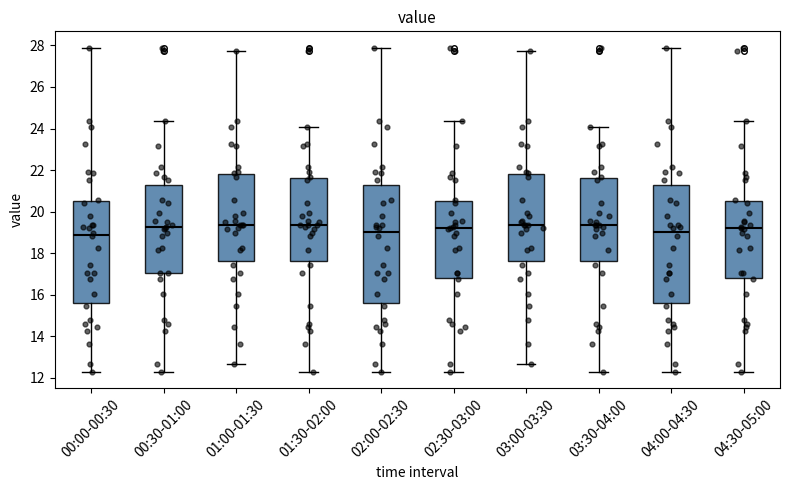

Reading left to right, read every box against the y-axis: the position of its median line, the range the box covers, and the ends of its whiskers. The values are not printed on the chart, so give them approximately, as read against the axis.

00:00-00:30: median 18.8, box 15.6 to 20.6, whiskers 12.2 to 28.0
00:30-01:00: median 19.2, box 17.0 to 21.2, whiskers 12.2 to 24.4
01:00-01:30: median 19.4, box 17.6 to 21.8, whiskers 12.6 to 27.8
01:30-02:00: median 19.4, box 17.6 to 21.6, whiskers 12.2 to 24.0
02:00-02:30: median 19.0, box 15.6 to 21.2, whiskers 12.2 to 28.0
02:30-03:00: median 19.2, box 16.8 to 20.6, whiskers 12.2 to 24.4
03:00-03:30: median 19.4, box 17.6 to 21.8, whiskers 12.6 to 27.8
03:30-04:00: median 19.4, box 17.6 to 21.6, whiskers 12.2 to 24.0
04:00-04:30: median 19.0, box 15.6 to 21.2, whiskers 12.2 to 28.0
04:30-05:00: median 19.2, box 16.8 to 20.6, whiskers 12.2 to 24.4